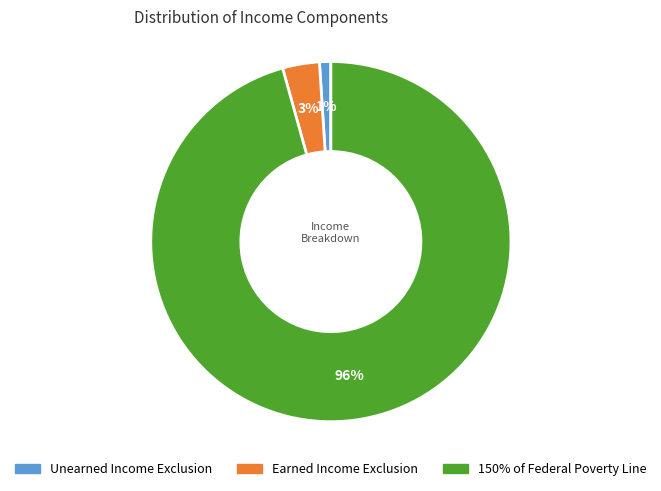

Is there any slice that represents more than half of the pie?

Yes